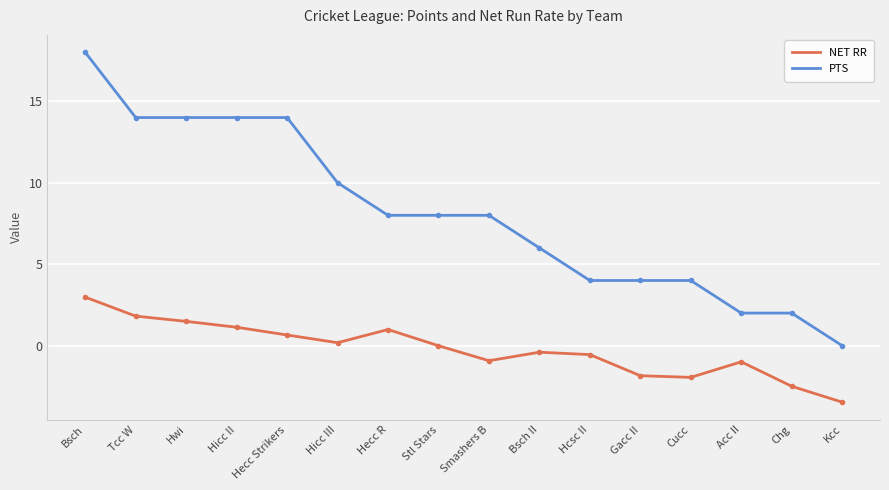

What are all the series names shown in the legend?

NET RR, PTS